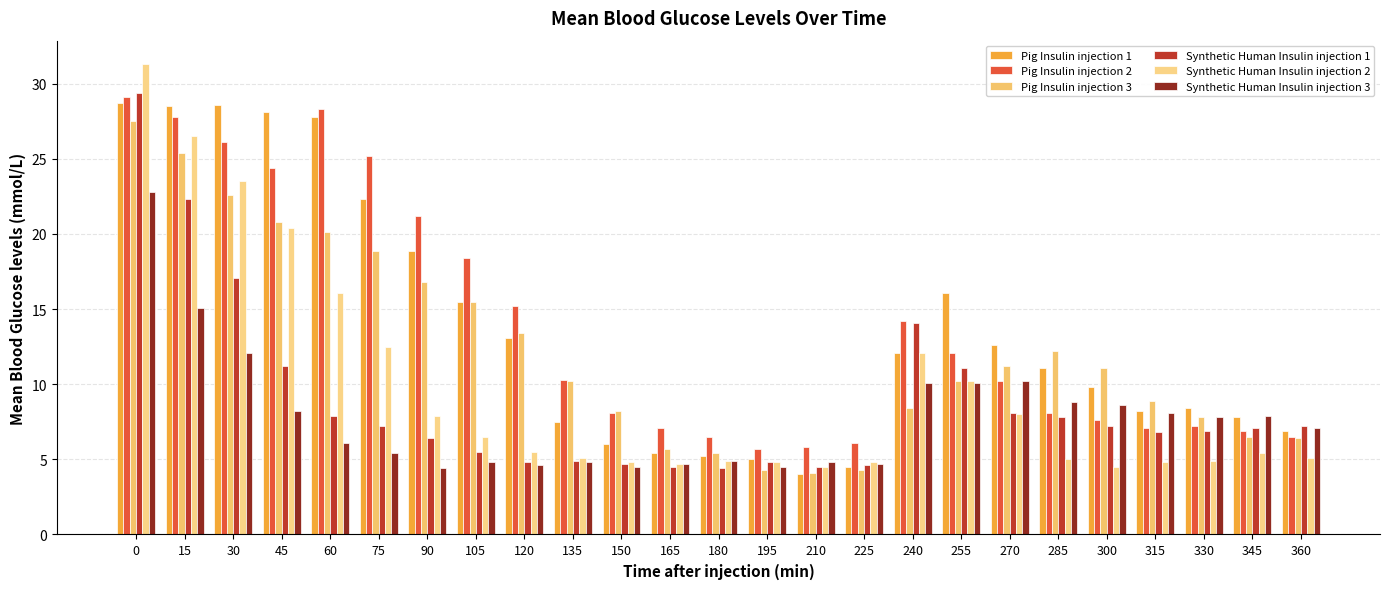

Read the Pig Insulin injection 2 value at 150.

8.1